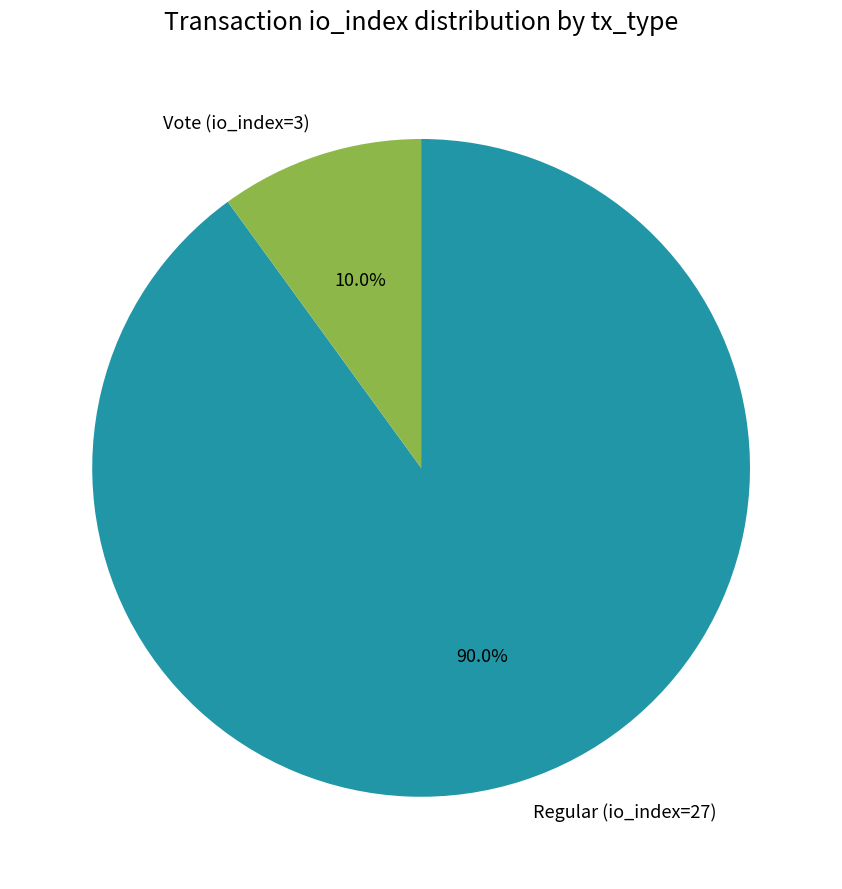

The Vote (io_index=3) slice represents 1% of the pie. True or false?

False